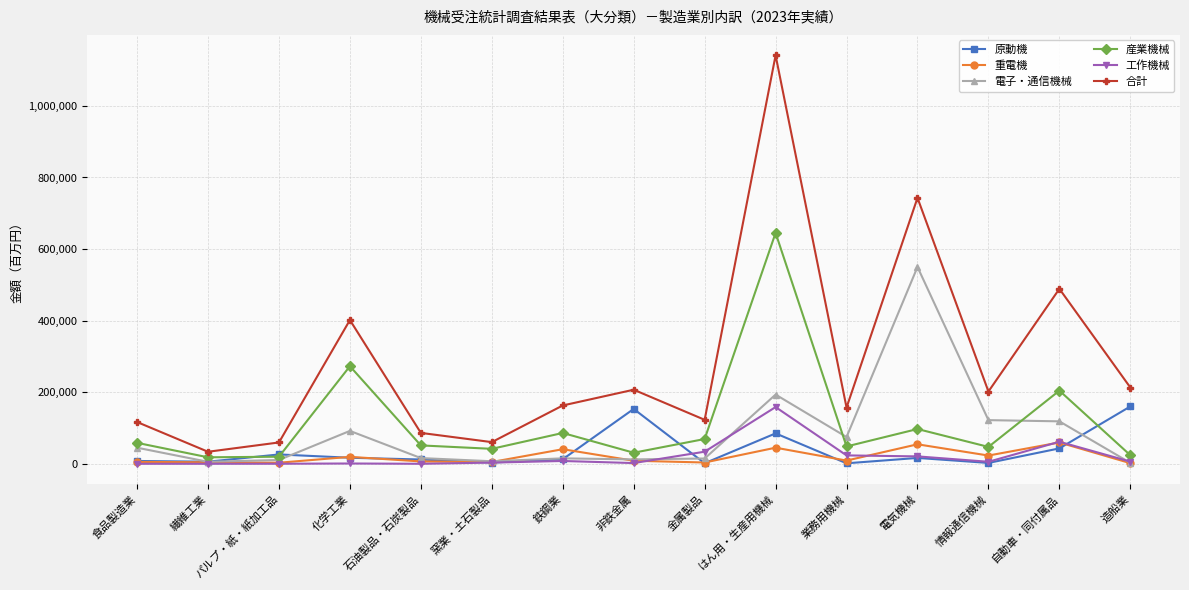

True or false: 電子・通信機械 has more than 1 points higher than both neighbors.

True